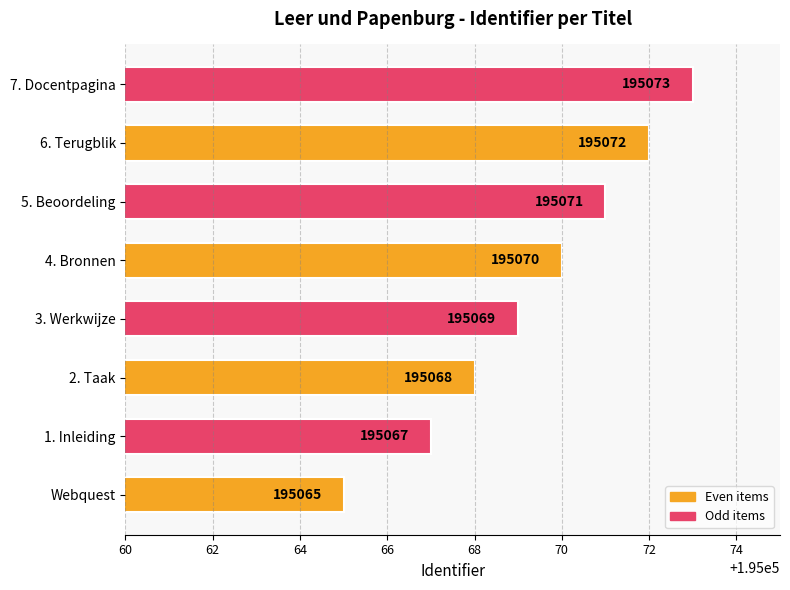

Reading bottom to top, extract all data points from this chart.

Webquest=195065	1. Inleiding=195067	2. Taak=195068	3. Werkwijze=195069	4. Bronnen=195070	5. Beoordeling=195071	6. Terugblik=195072	7. Docentpagina=195073